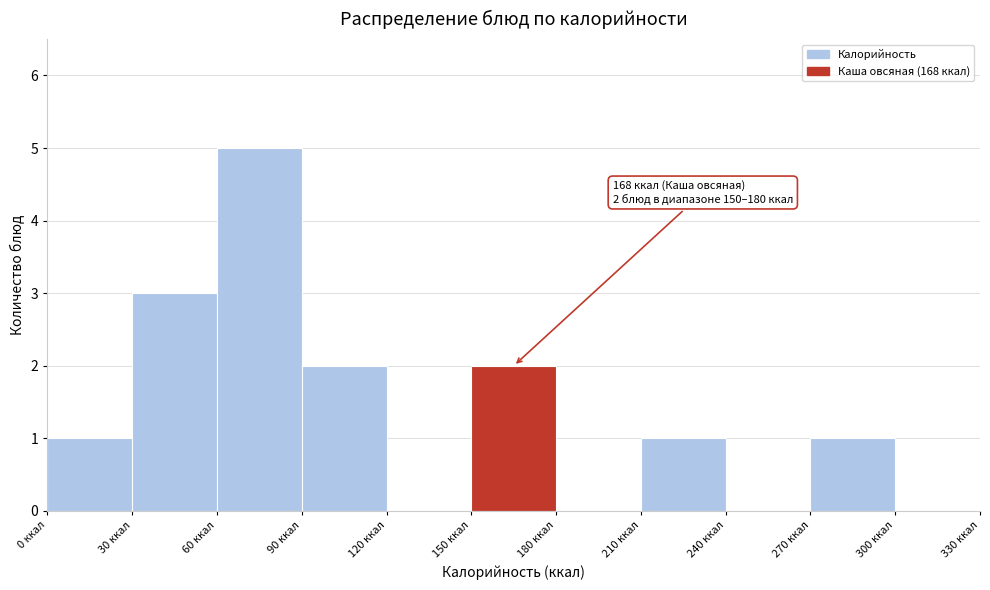

Over which range of the x-axis is the bar tallest?

60 to 90